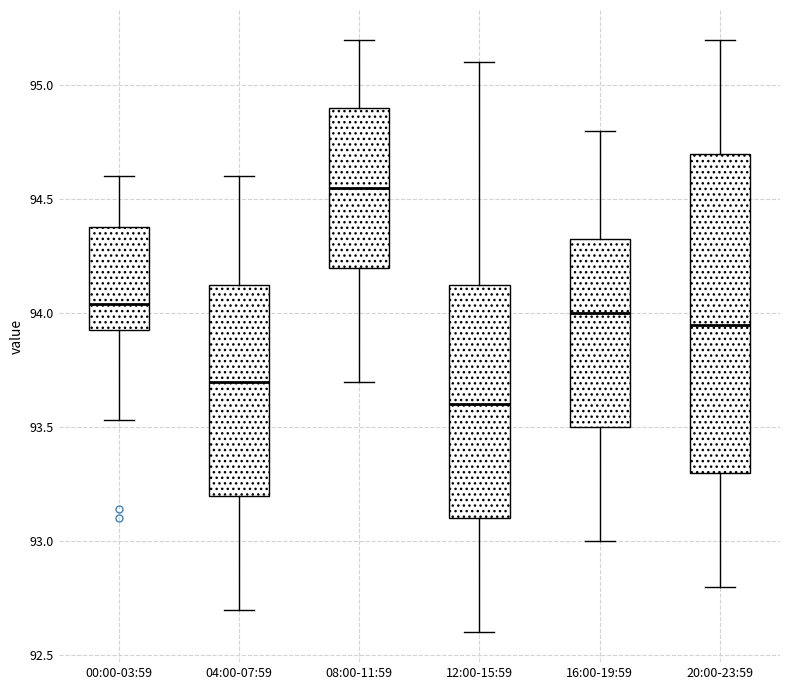

Comparing the boxes themselves (not the whiskers), which one is the tallest?

20:00-23:59